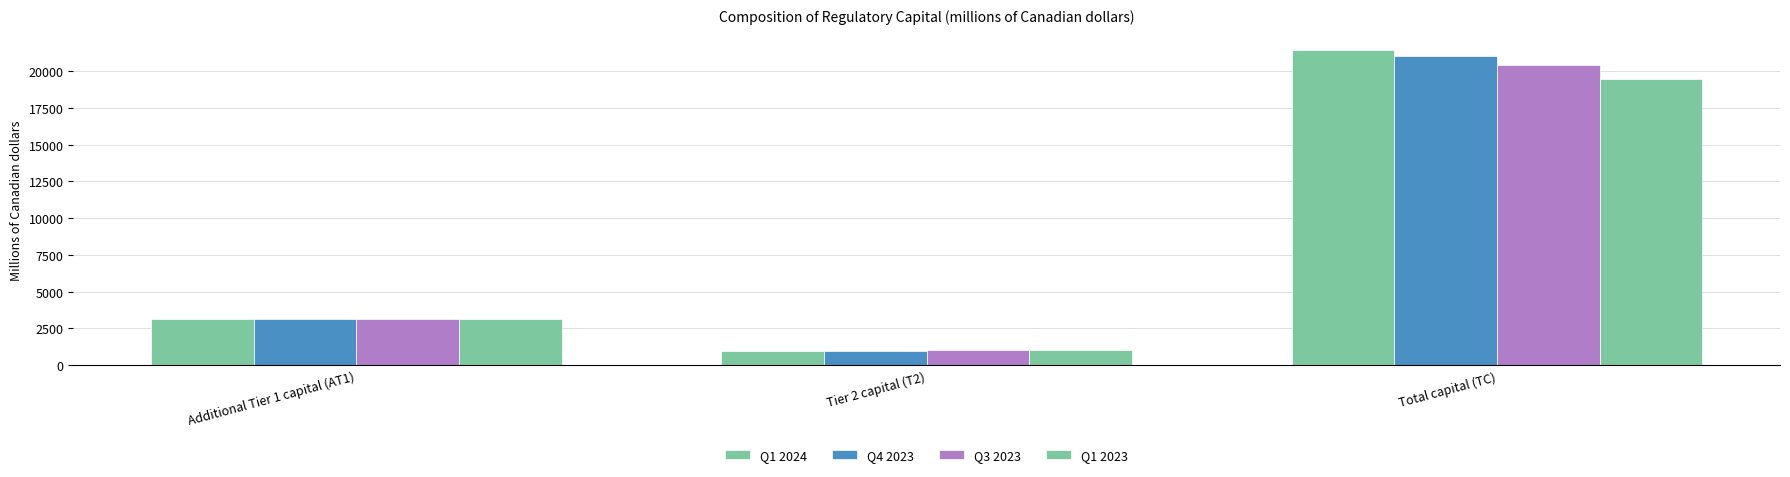

How many values in the Q1 2024 series are below 3148?

1